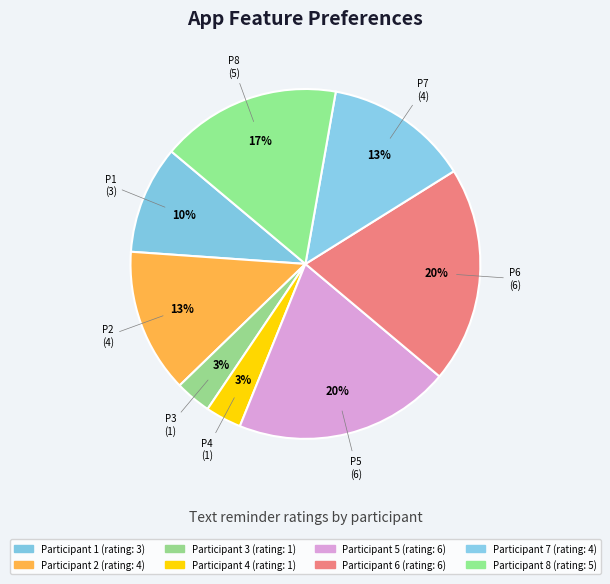

Is it true that Participant 3 is 3% of the pie?

True